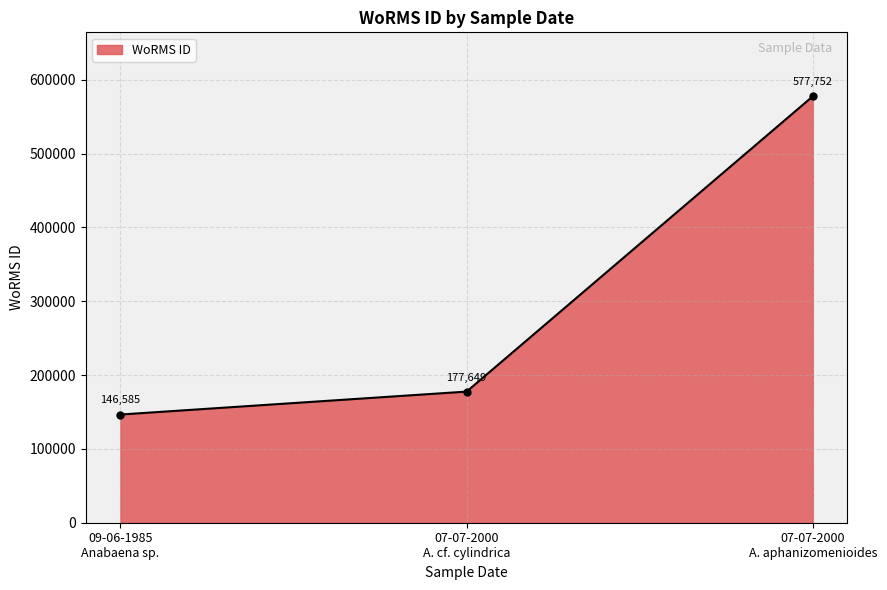

How many values are below 177649?

1